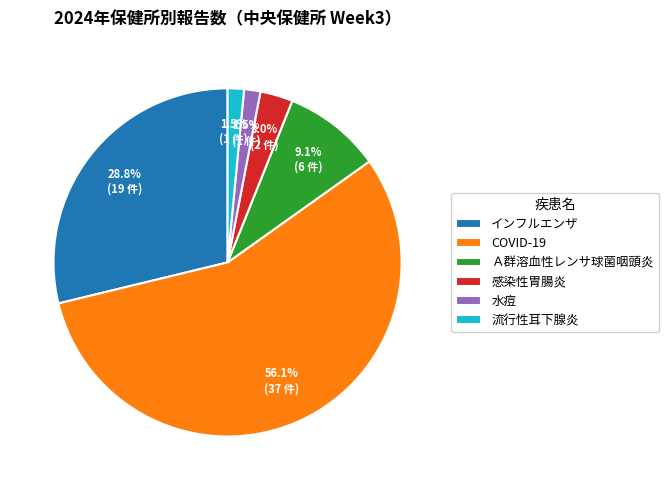

The COVID-19 slice represents 56% of the pie. True or false?

True